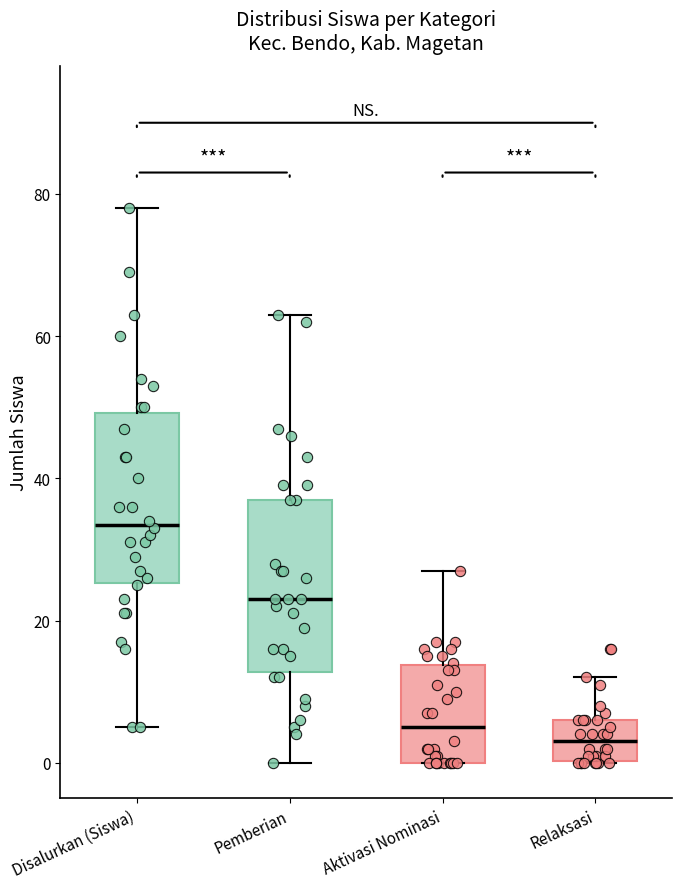

Which box has the highest median line?

Disalurkan (Siswa)